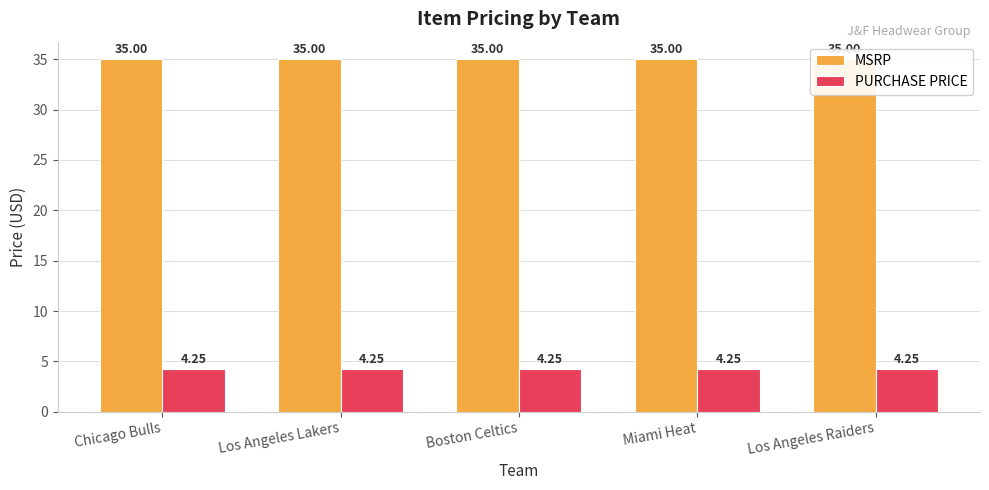

What is the average value of the PURCHASE PRICE series?

4.2